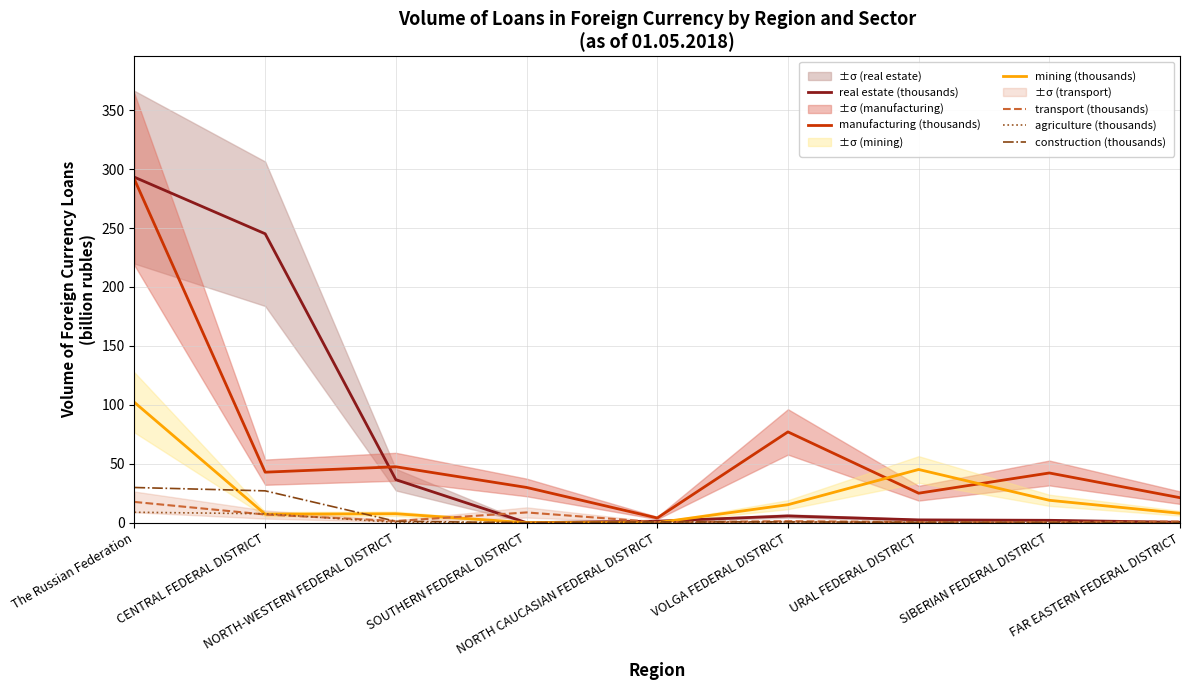

In real estate (thousands), how many points are lower than both neighbors (excluding endpoints)?

1